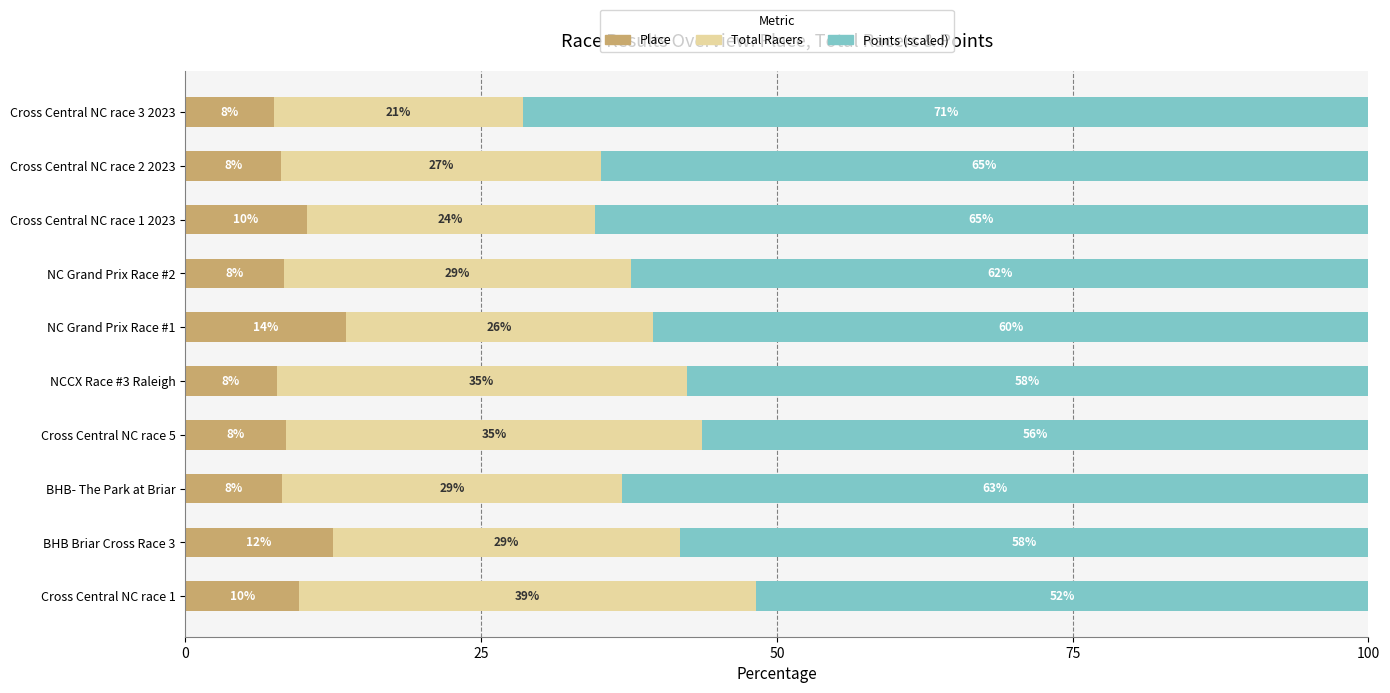

What are all the series names shown in the legend?

Place, Total Racers, Points (scaled)